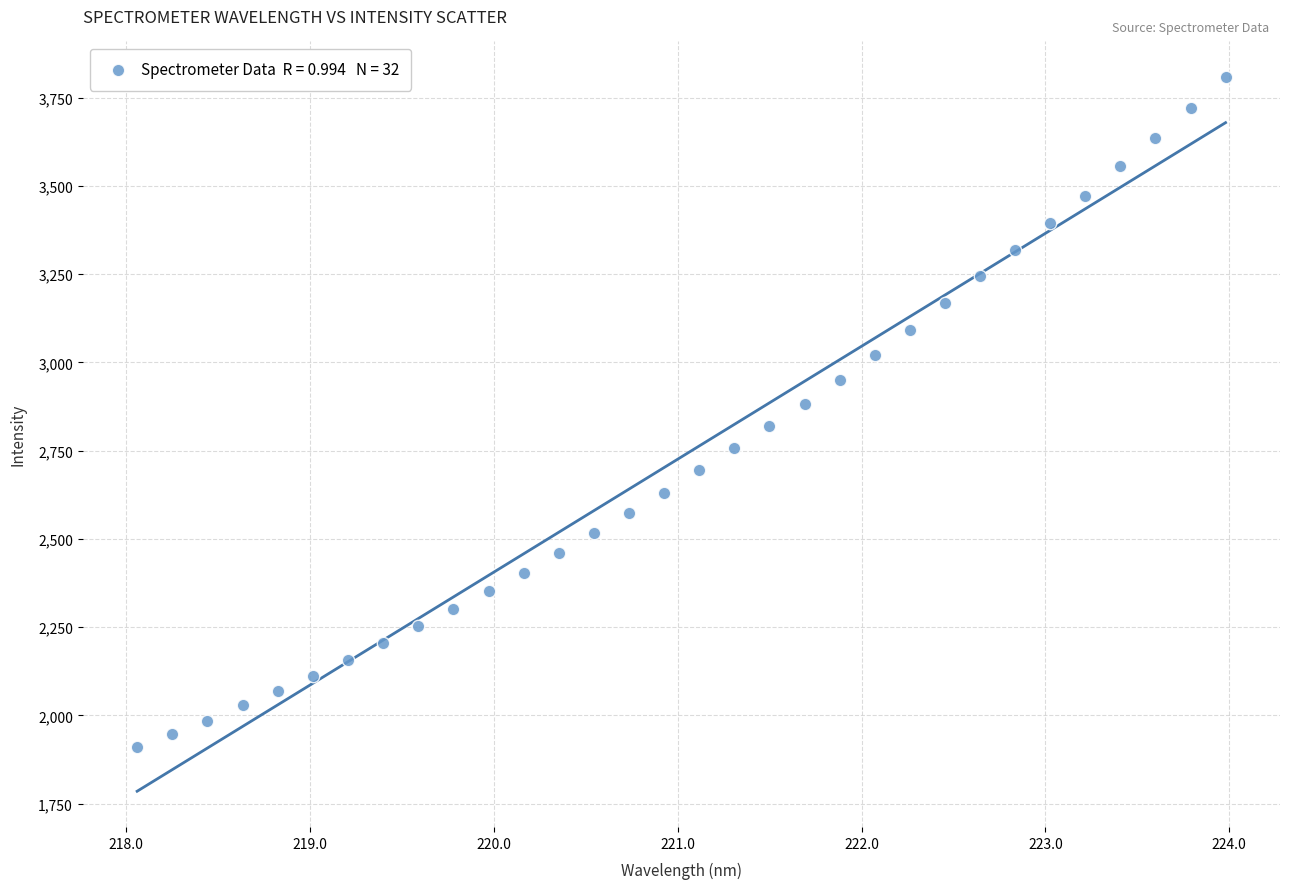

What is the range of Y values (max minus min)?

1898.9